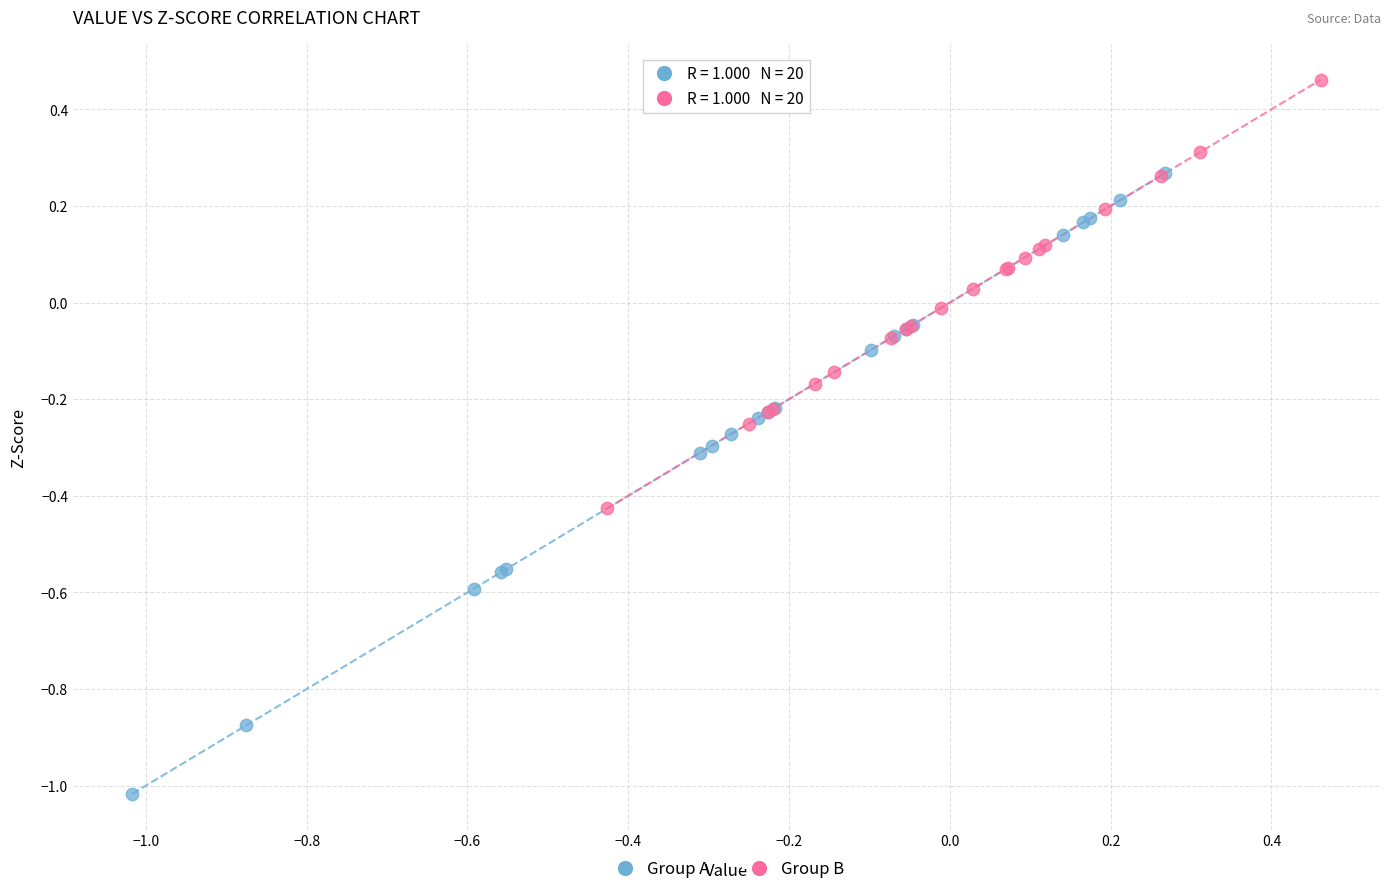

Which series contains the highest Y value?

Group B